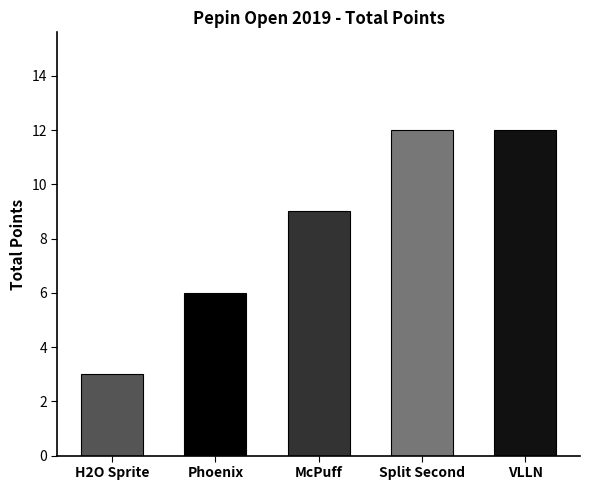

What is the greatest value displayed?

12